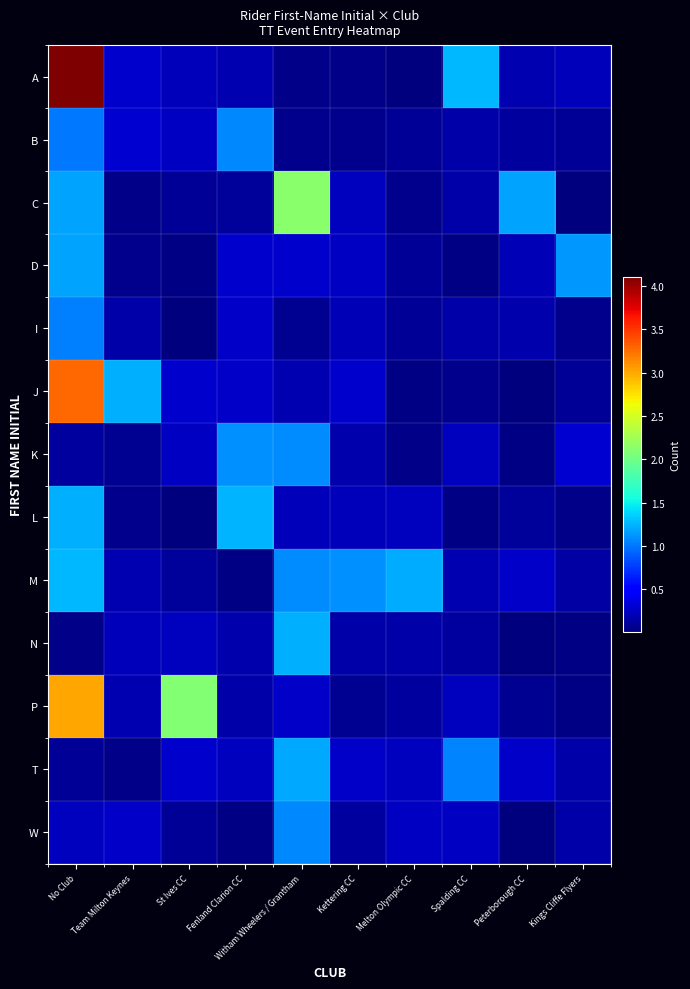

What is the difference between the highest and lowest values at Kettering CC?

1.1